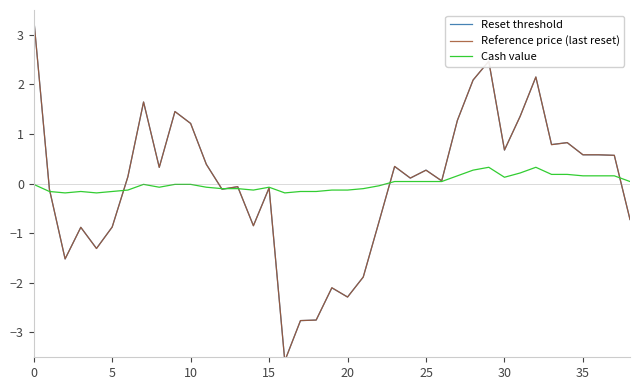

Does the chart have visible grid lines?

No